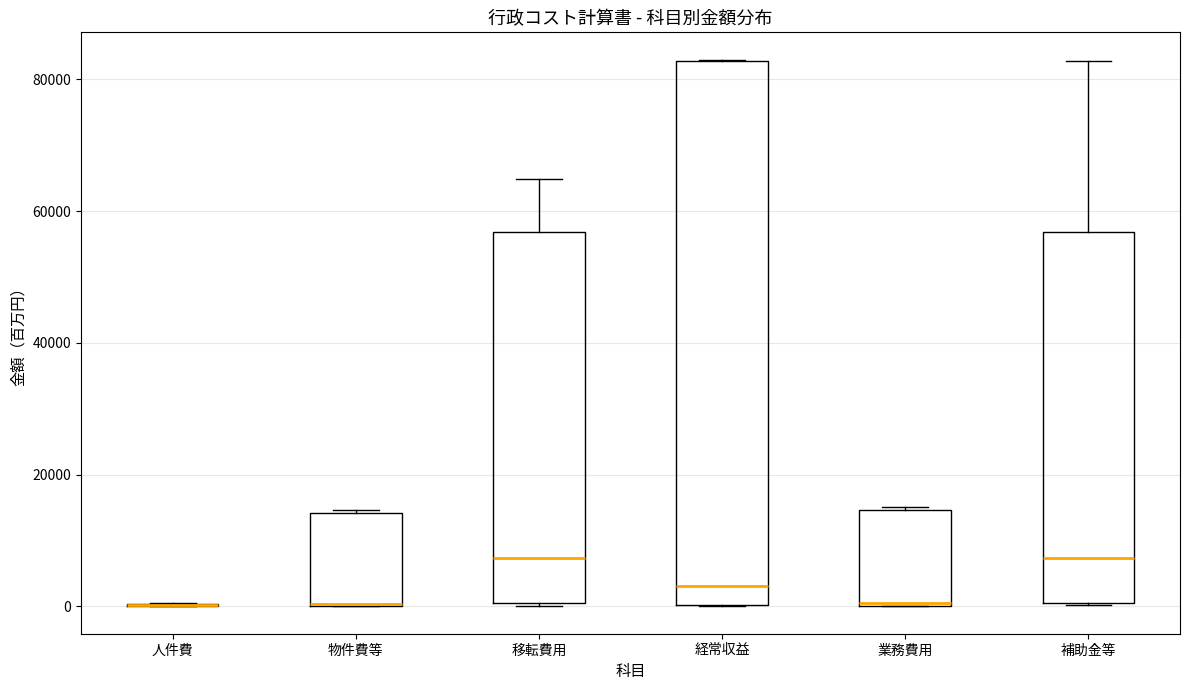

Where is the lower edge of the box for 補助金等 on the y-axis? The values are not printed on the chart, so give them approximately, as read against the axis.

0